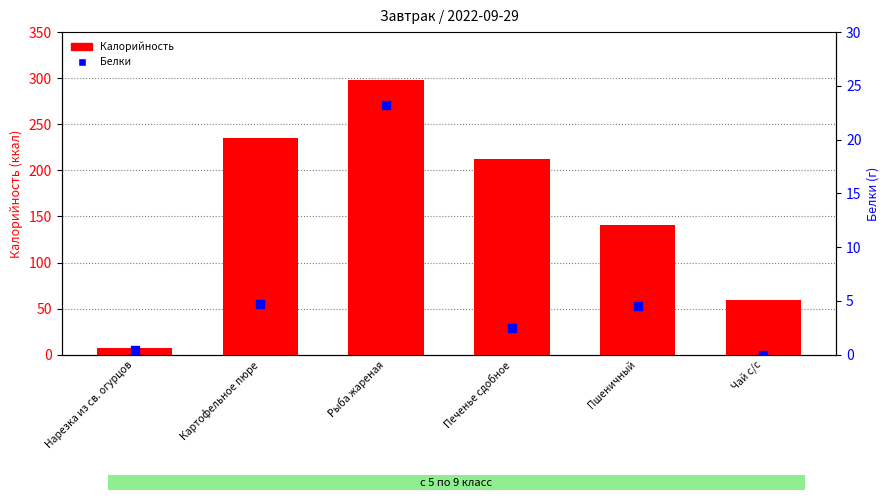

At which category is the sum across all series the highest?

Рыба жареная